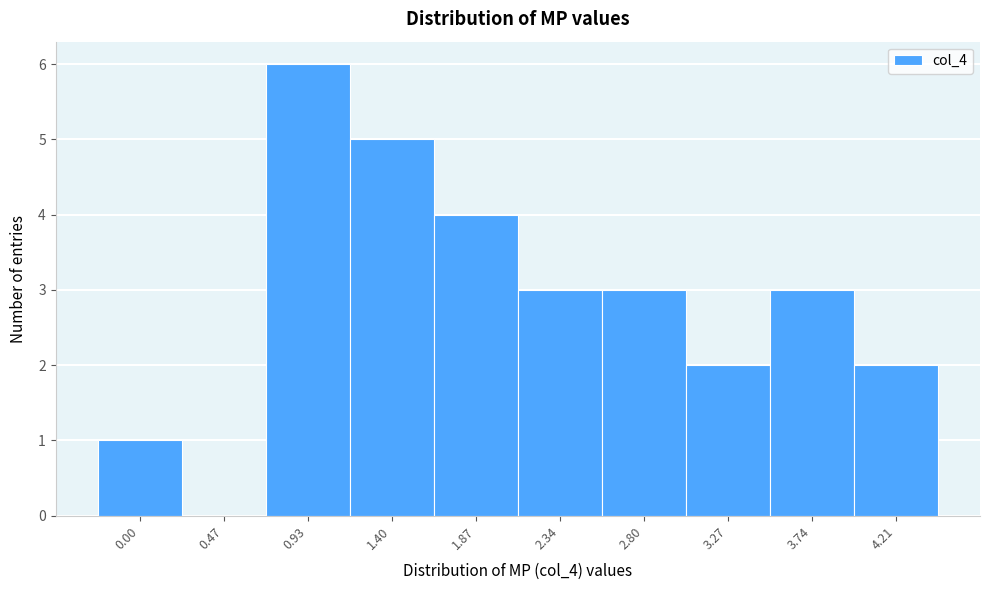

Reading left to right, what are all the values shown in this chart?

0.00=1	0.47=0	0.93=6	1.40=5	1.87=4	2.34=3	2.80=3	3.27=2	3.74=3	4.21=2